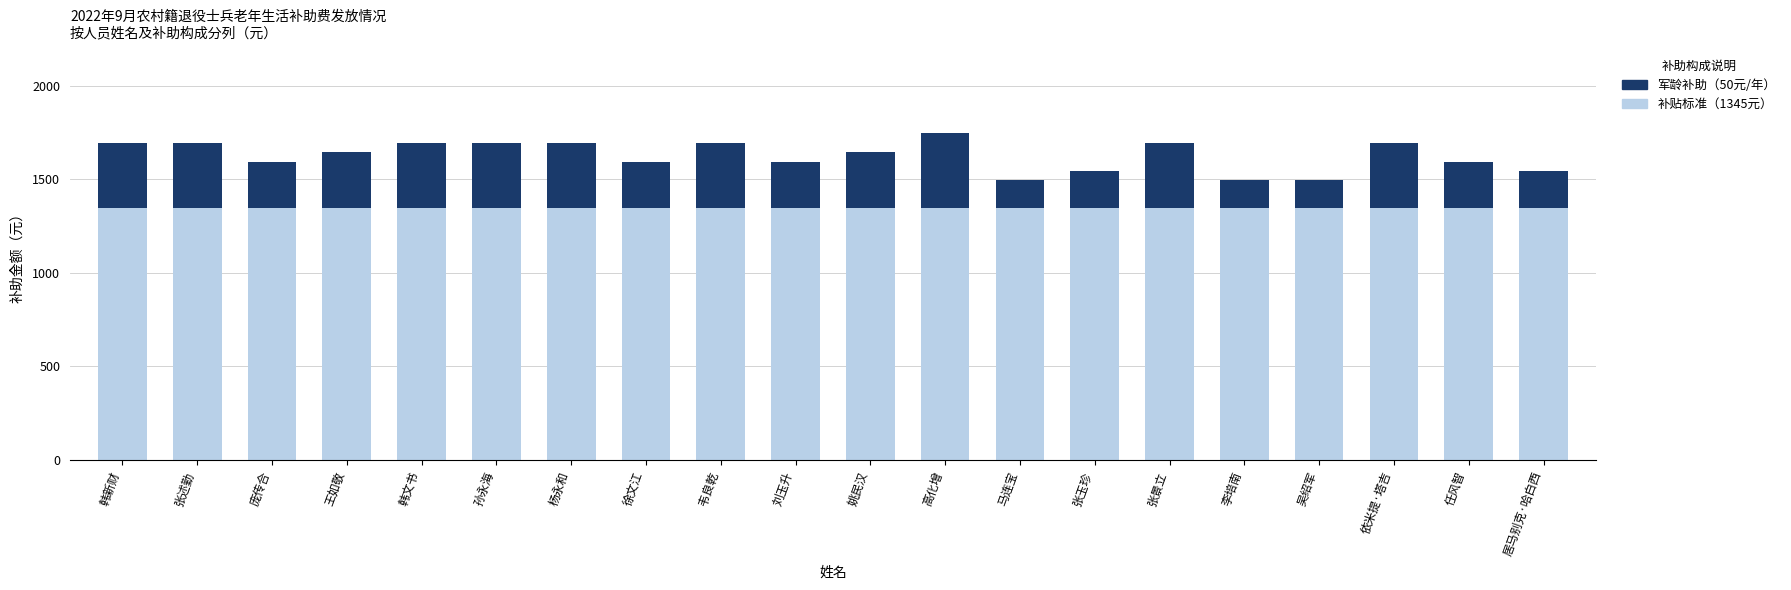

What is the total value across all series at 张述勤?

1695